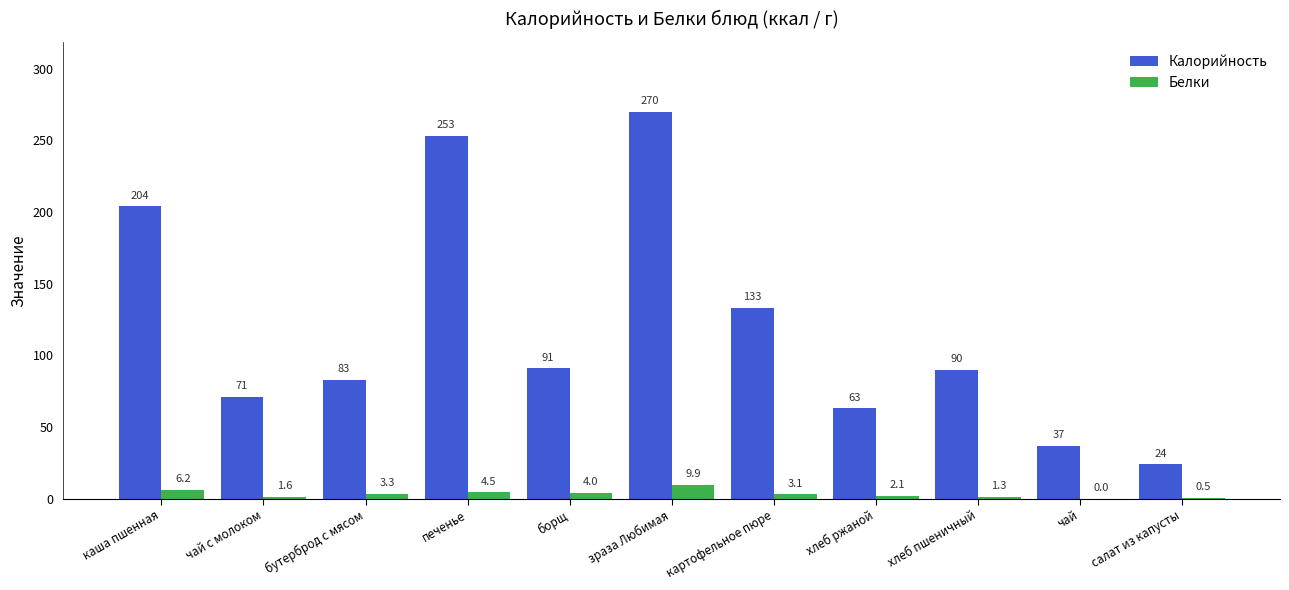

How many series are shown in this chart?

2